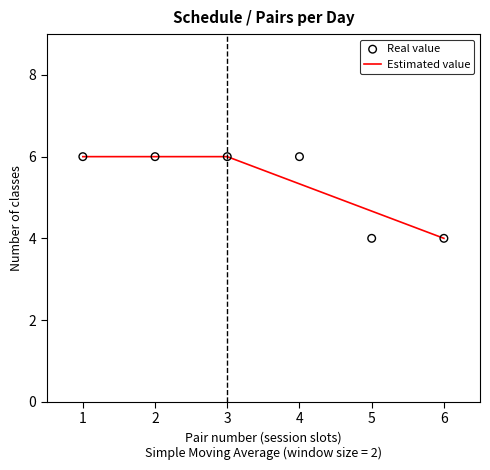

At how many categories does at least one series exceed 4?

5